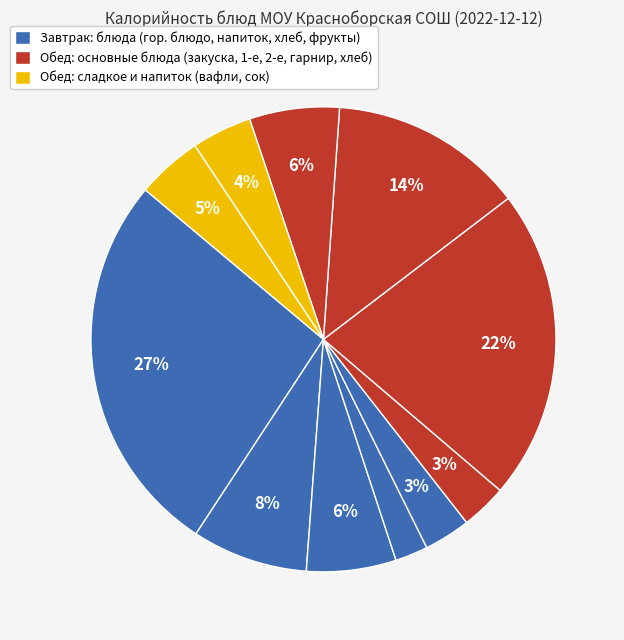

How many slices are in this pie chart?

11